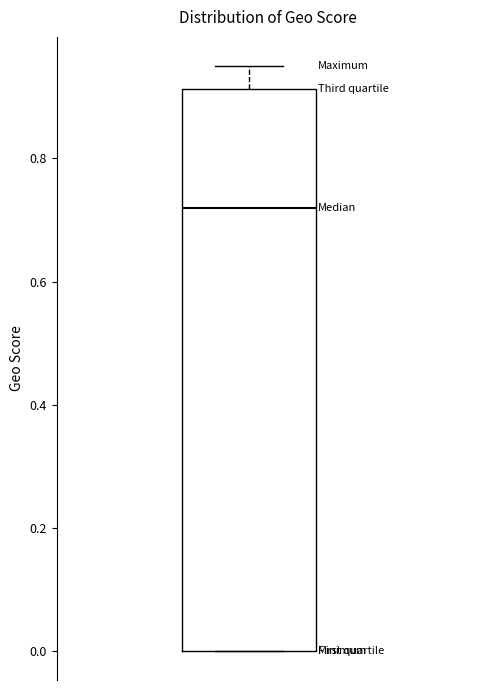

Transcribe this box plot: give where the median line is, the range the box spans, and where the two whiskers end, as read against the y-axis. The values are not printed on the chart, so give them approximately, as read against the axis.

median 0.72, box 0.00 to 0.92, whiskers 0.00 to 0.96